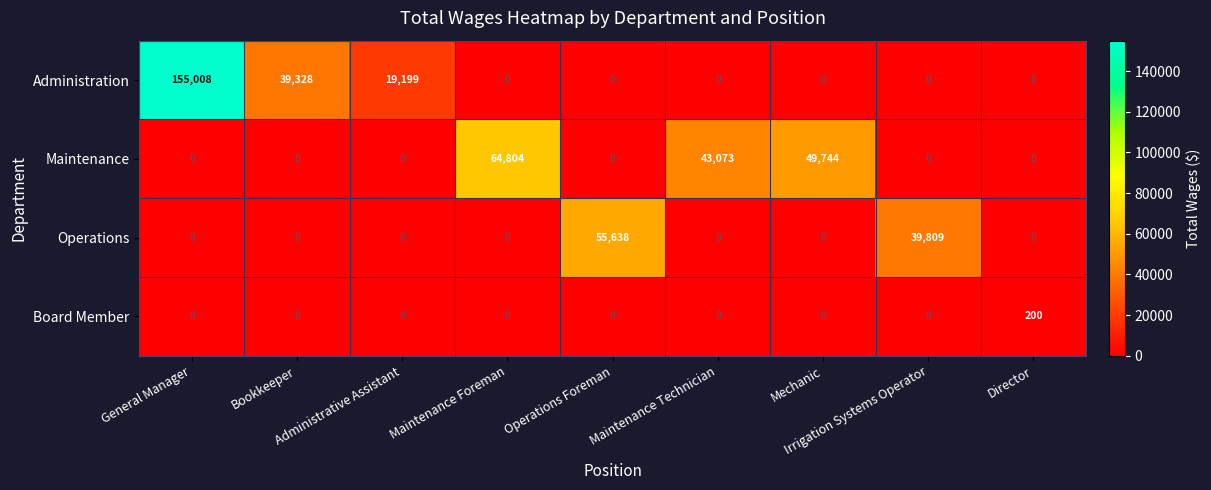

Which series has the largest total across all categories?

Administration